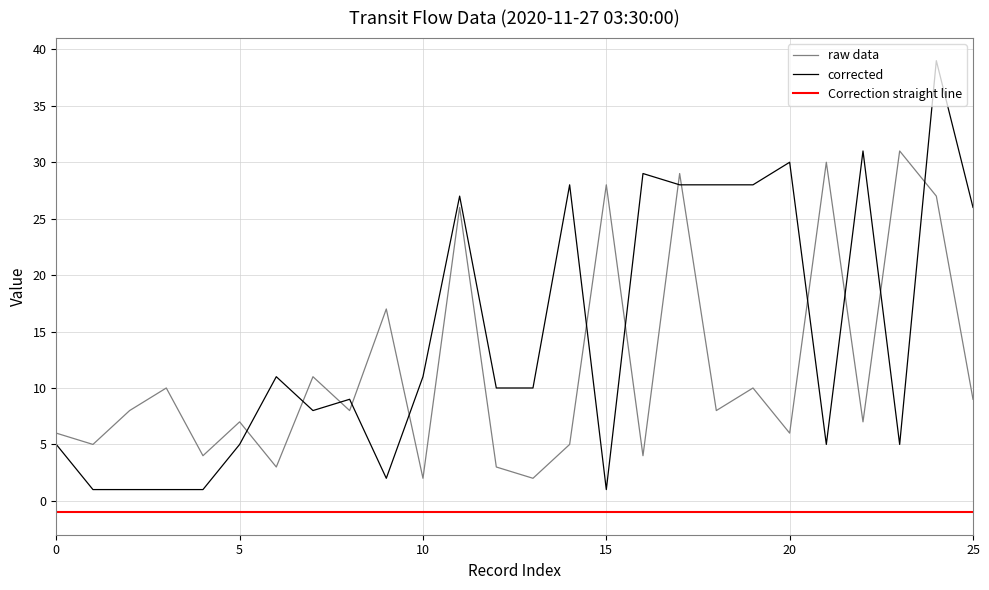

True or false: Correction straight line and raw data intersect in this chart.

False